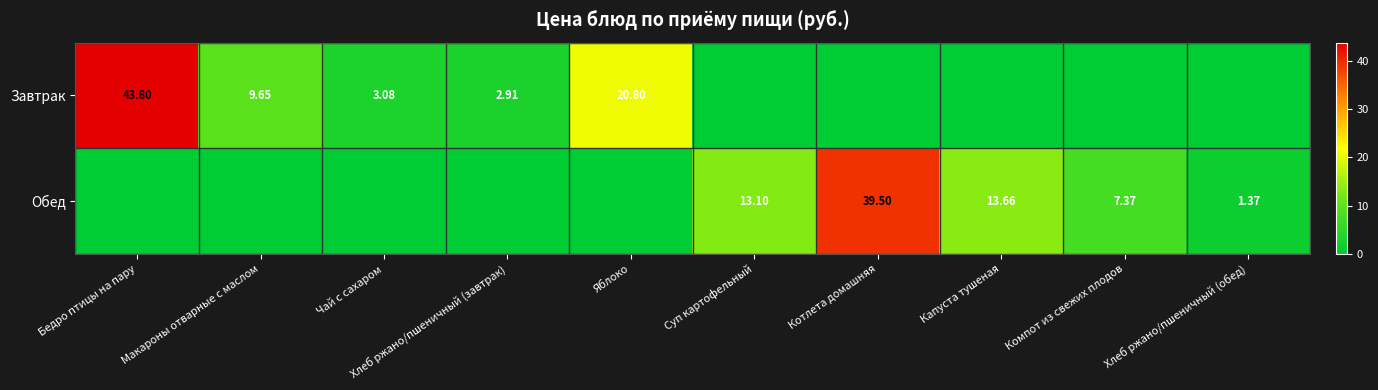

The Обед series shows 0.0 at Макароны отварные с маслом. True or false?

True